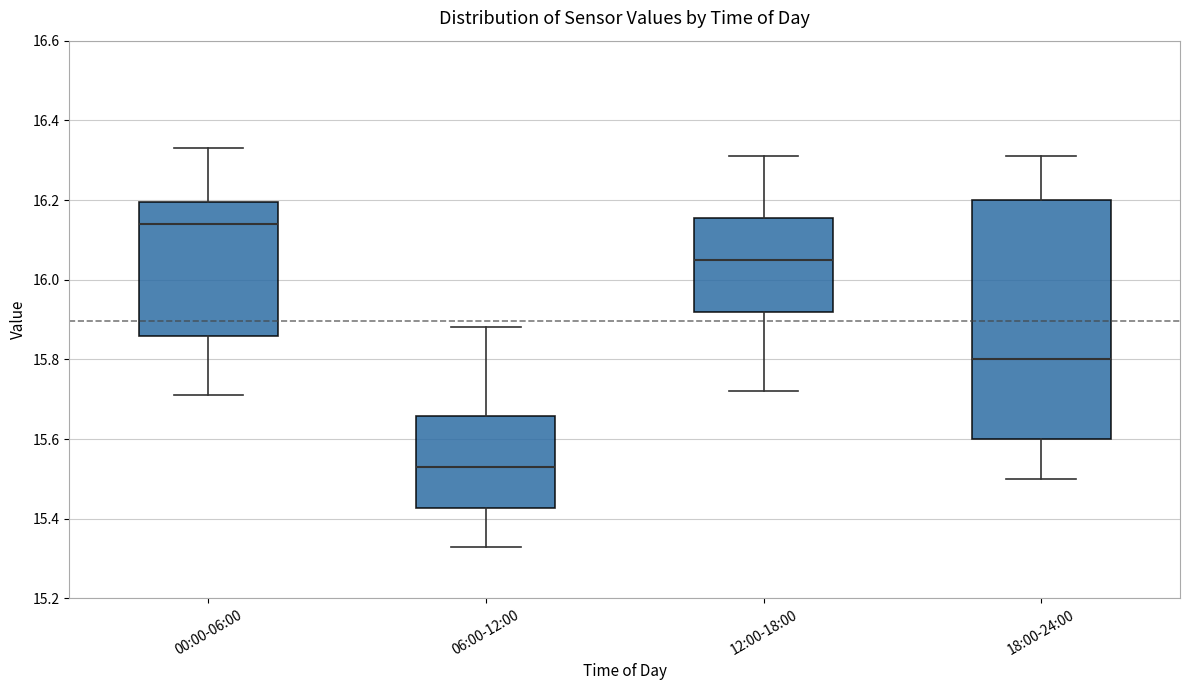

Comparing the boxes themselves (not the whiskers), which one is the tallest?

18:00-24:00